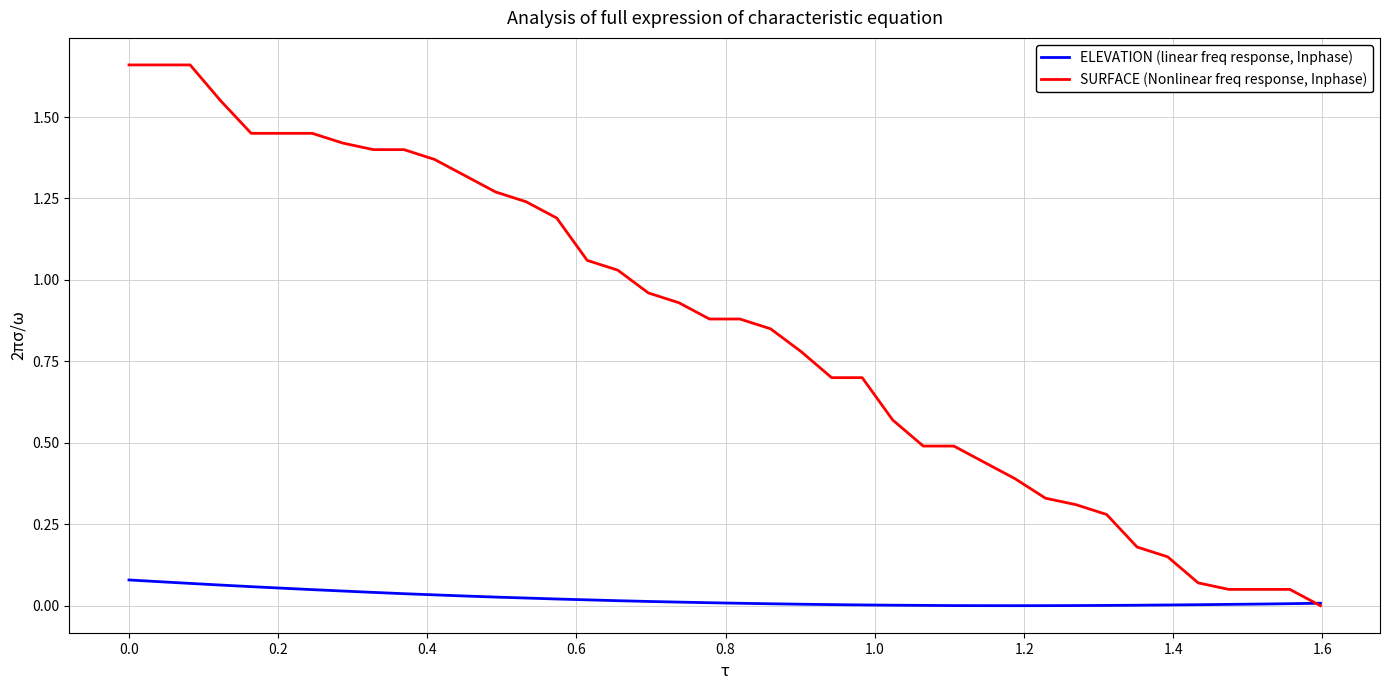

How many lines are shown in the chart?

2